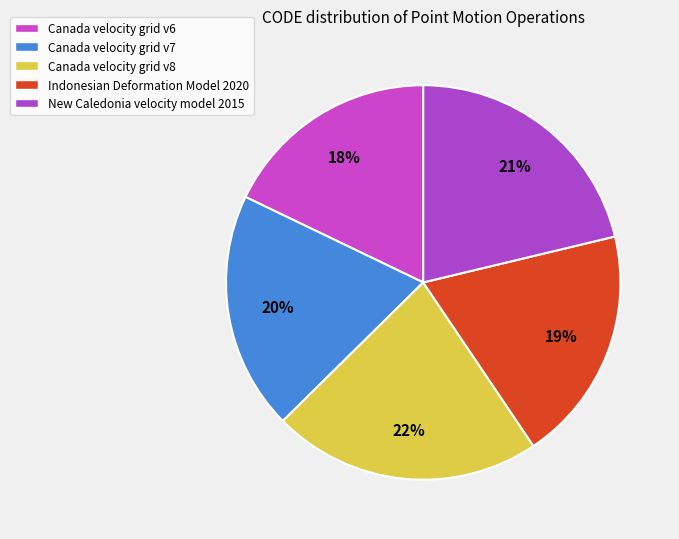

How many slices are in this pie chart?

5